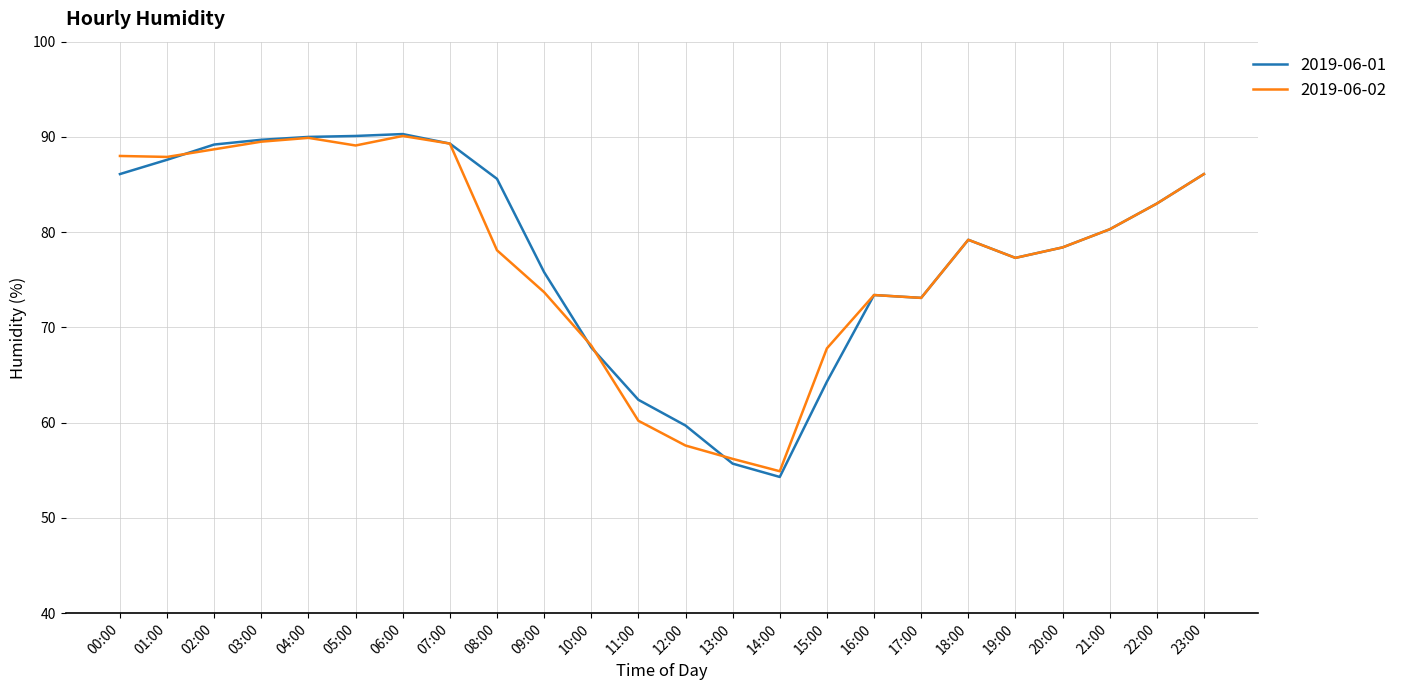

What is the sum of all 2019-06-02 values?

1859.9